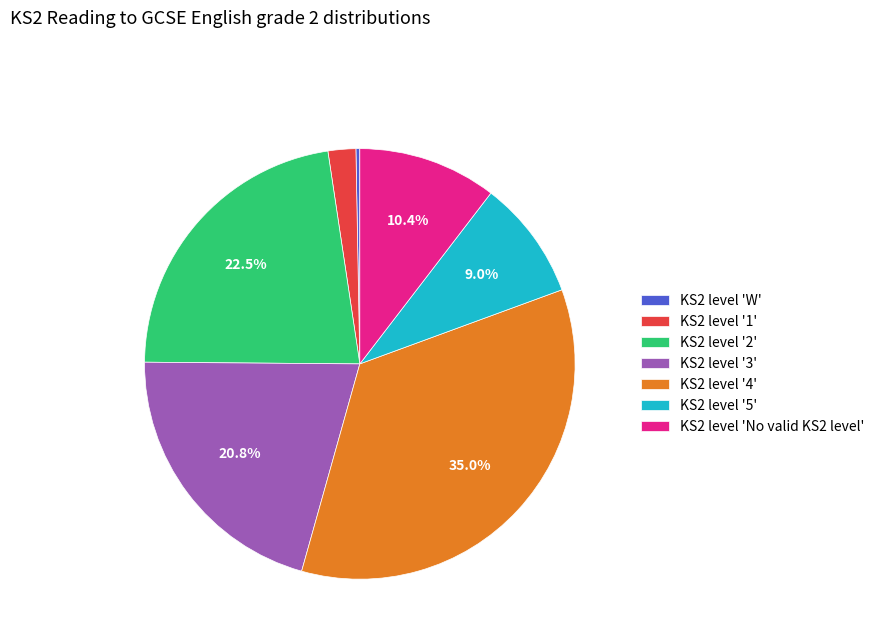

Between KS2 level '1' and KS2 level '5', which is larger?

KS2 level '5'